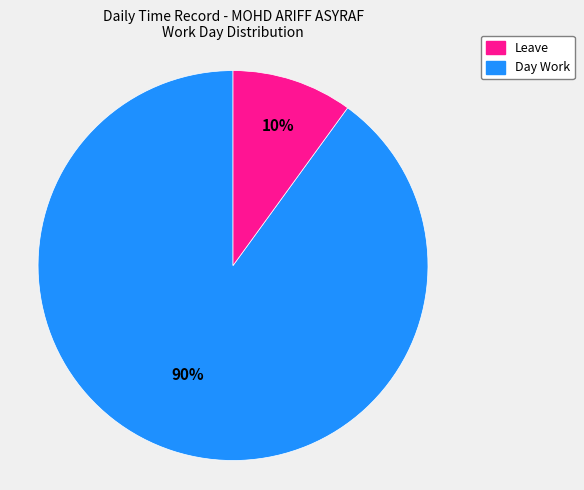

To the nearest percent, what is the average slice percentage?

50%